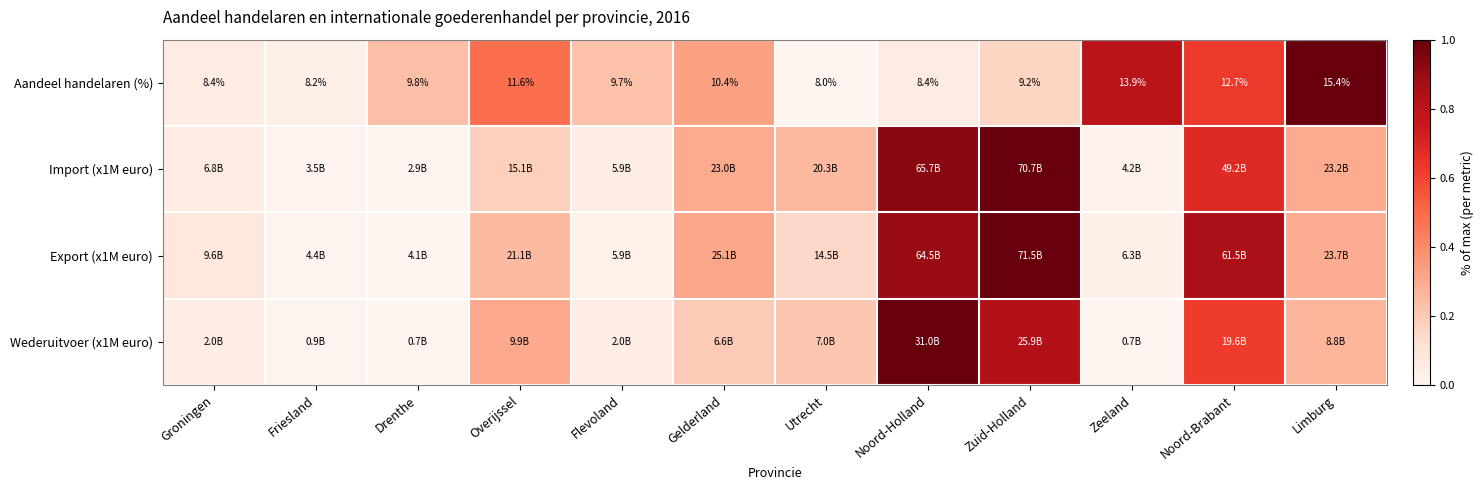

At which label does Aandeel handelaren (%) reach its minimum?

Utrecht